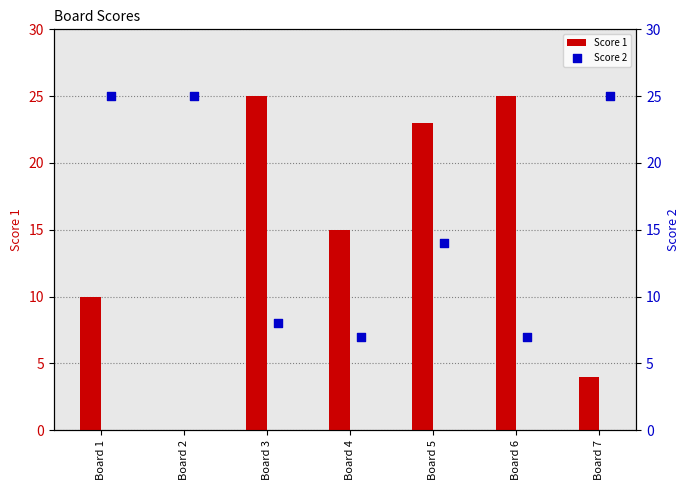

Which series has the widest spread of Y values?

Score 1